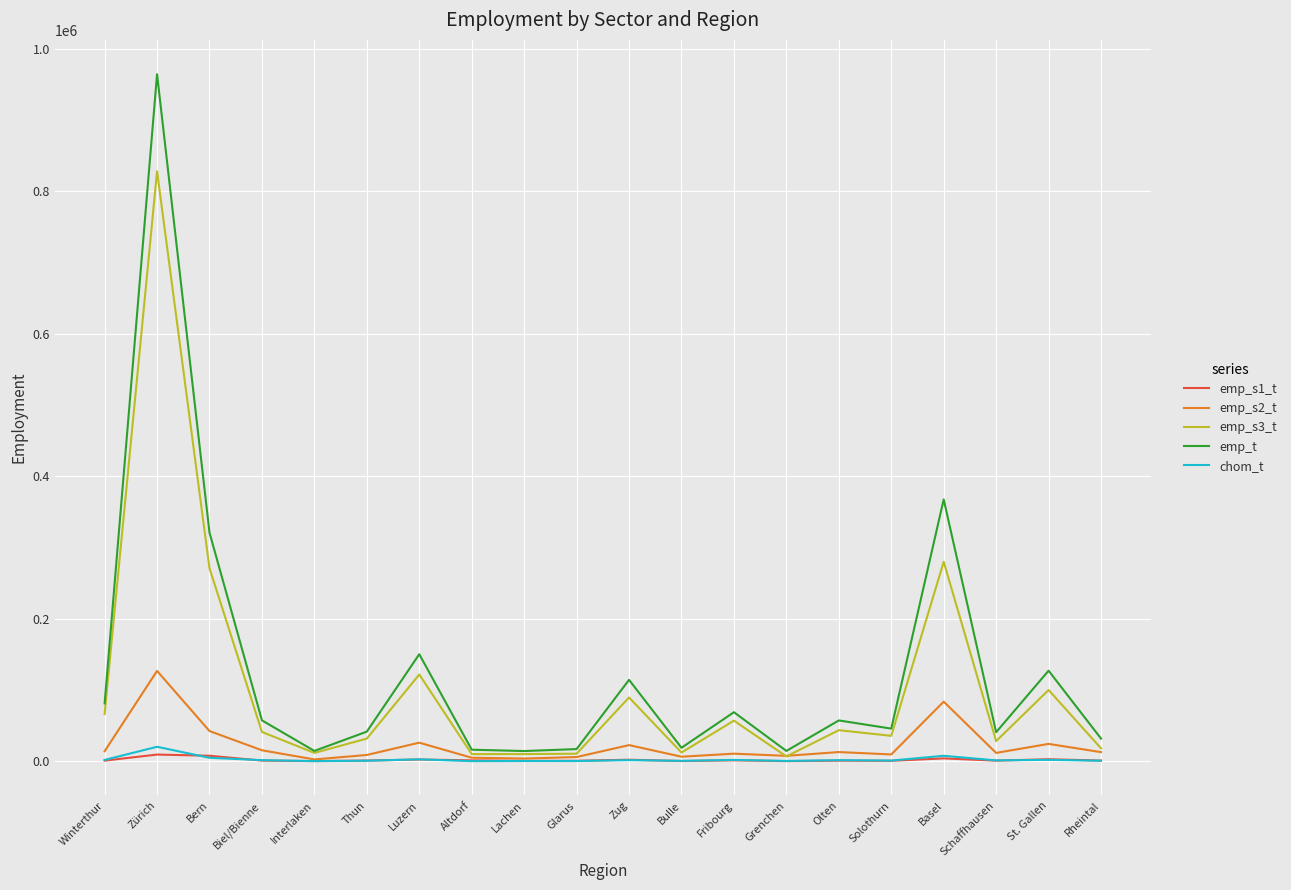

What is the minimum value shown in the chart?

137